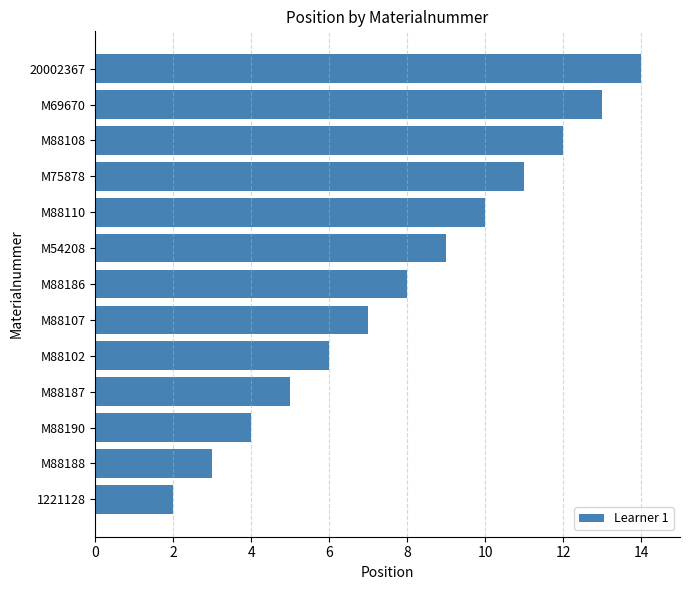

Rank the categories by value from lowest to highest.

1221128, M88188, M88190, M88187, M88102, M88107, M88186, M54208, M88110, M75878, M88108, M69670, 20002367